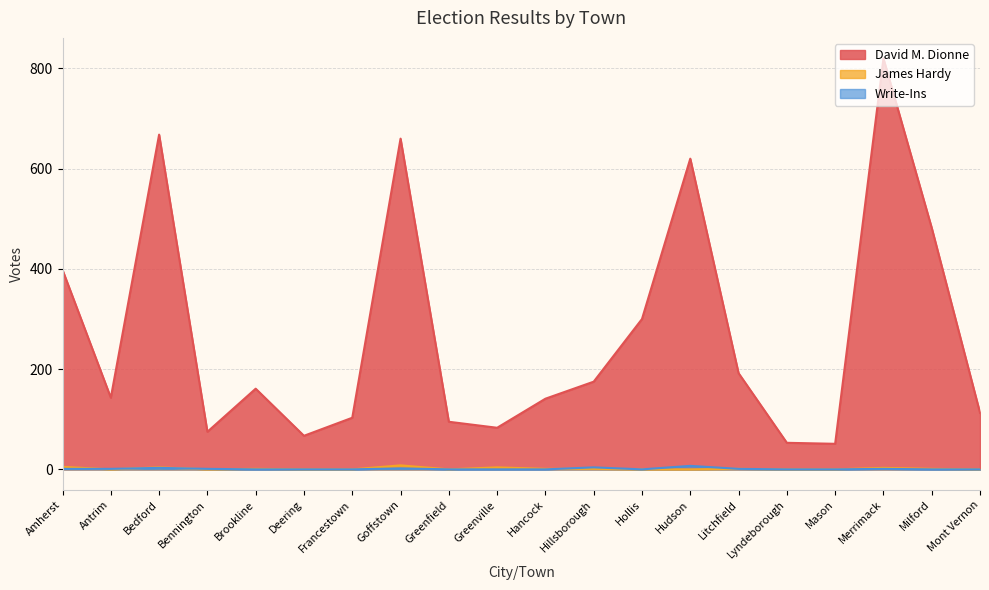

In David M. Dionne, how many points are higher than both neighbors (excluding endpoints)?

5